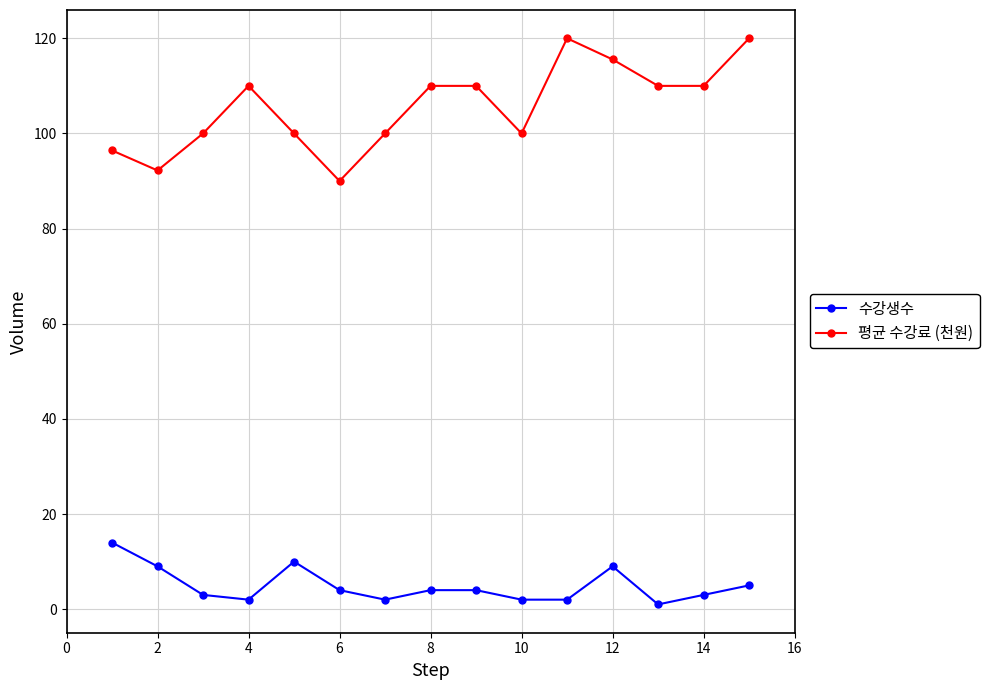

At how many categories does at least one series exceed 2?

15